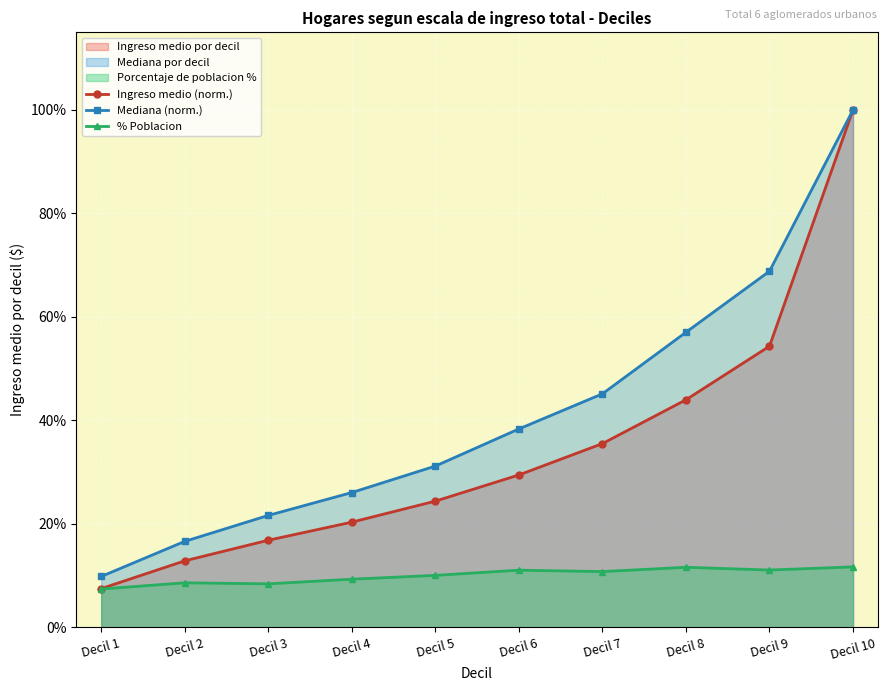

Which series changed the most between Decil 1 and Decil 4?

Mediana (norm.)